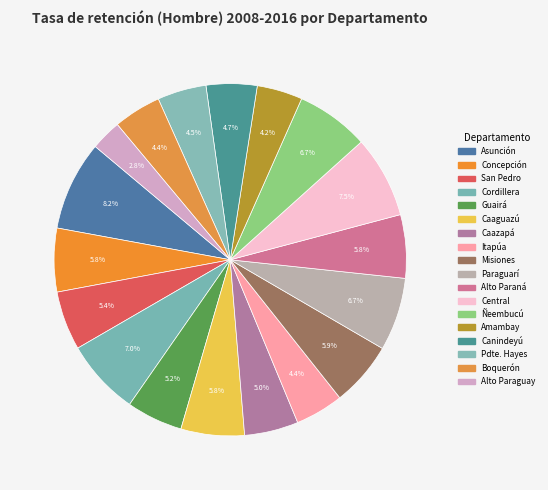

To the nearest percent, what is the combined percentage of Alto Paraná and Caazapá?

11%